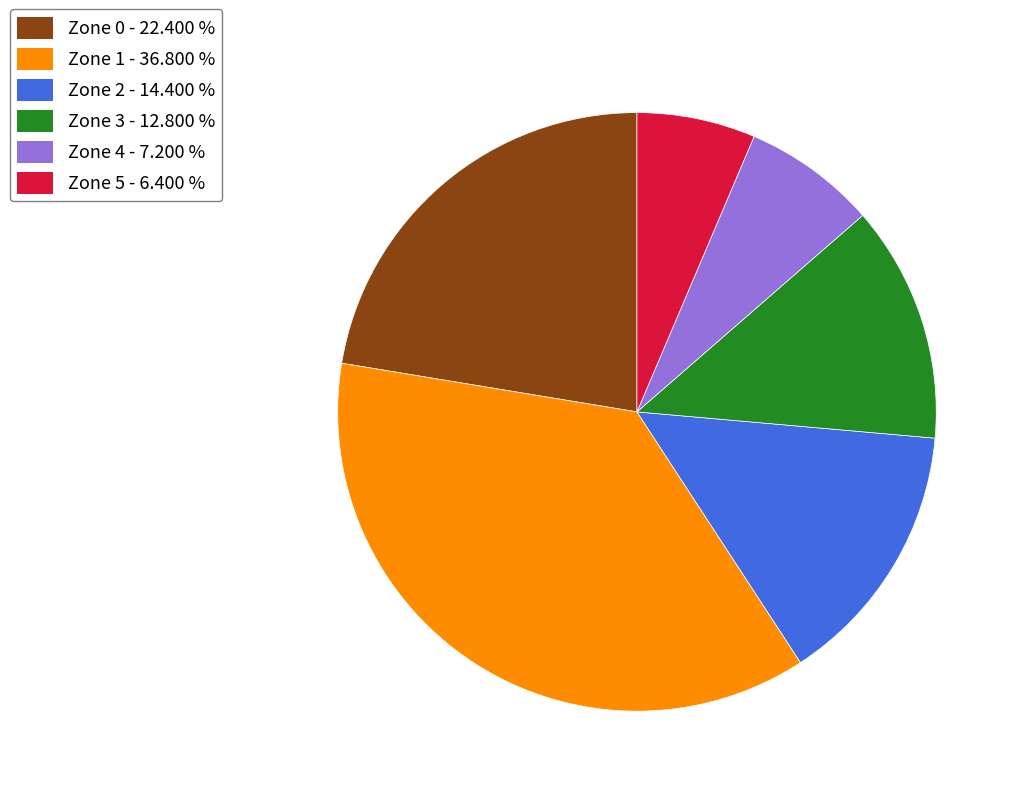

Count the number of slices in the pie.

6